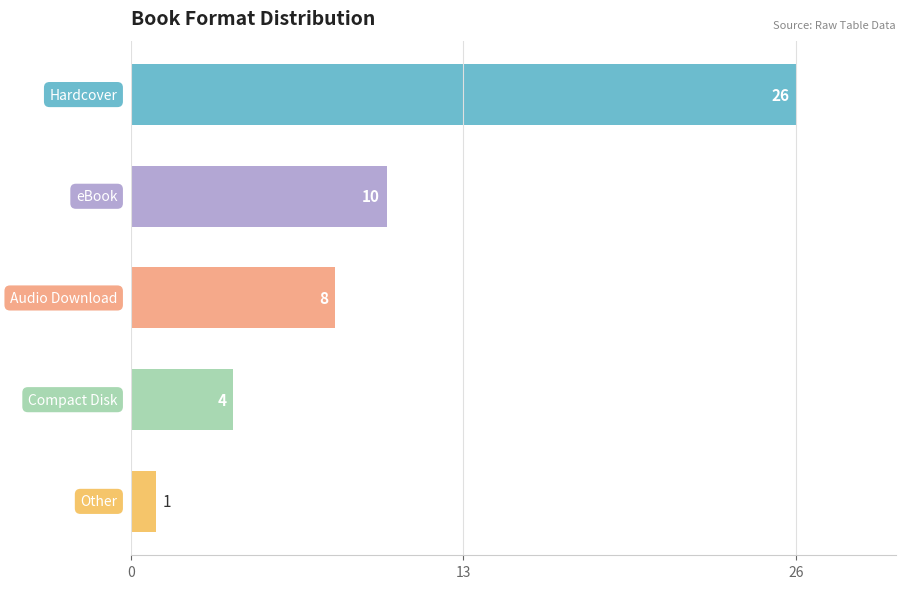

What is the average value?

10